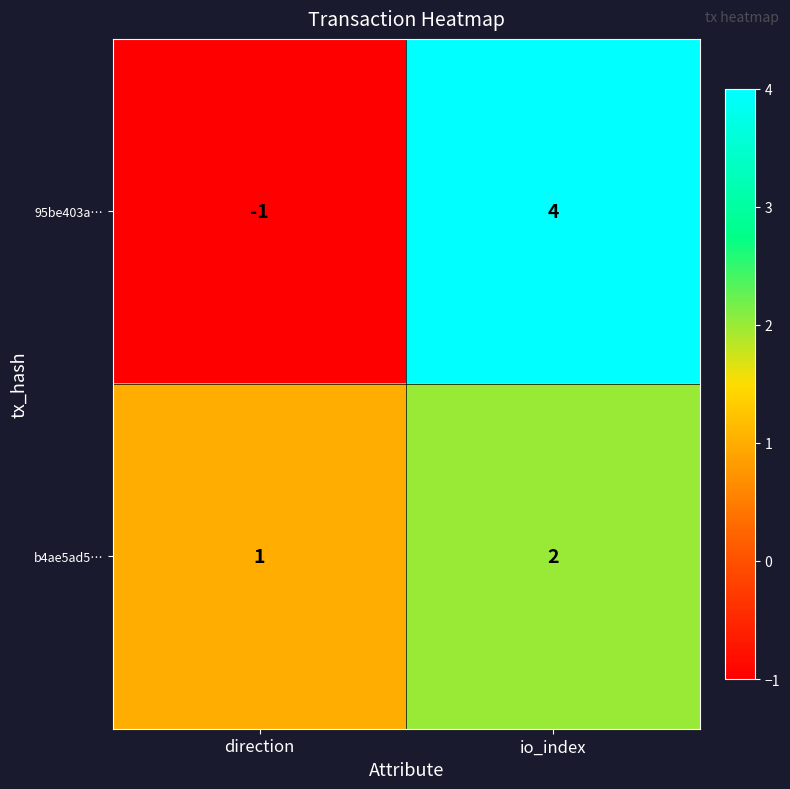

Rank the series at io_index from lowest to highest value.

b4ae5ad5…, 95be403a…